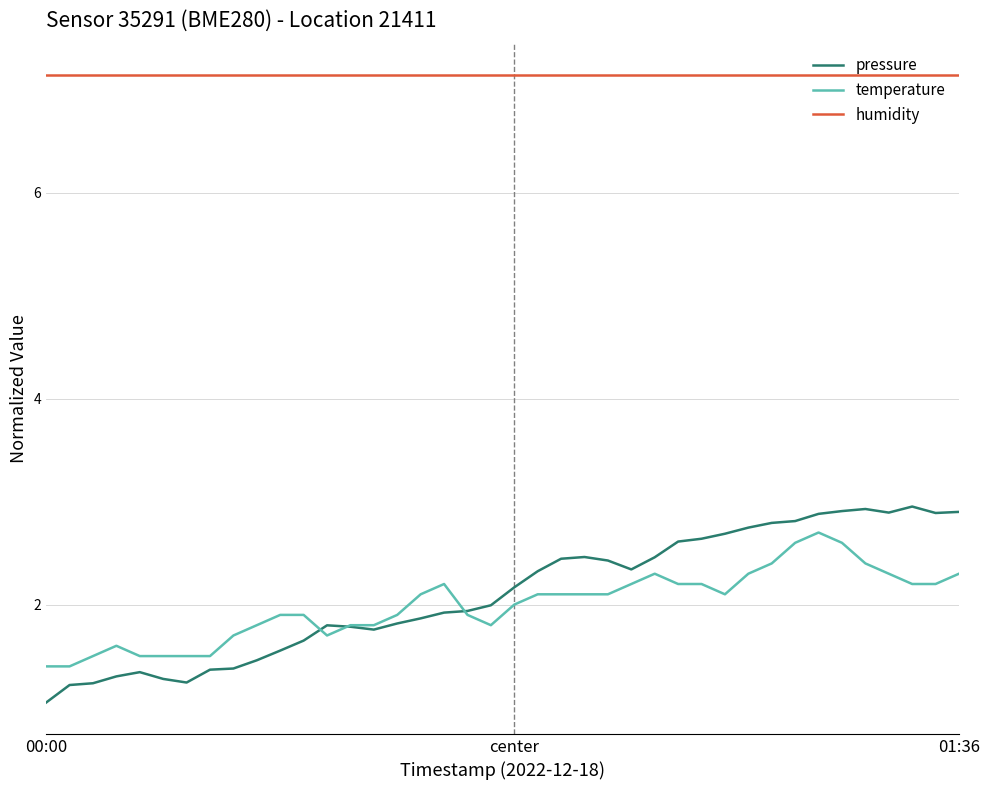

Which series has the largest range (max minus min)?

pressure